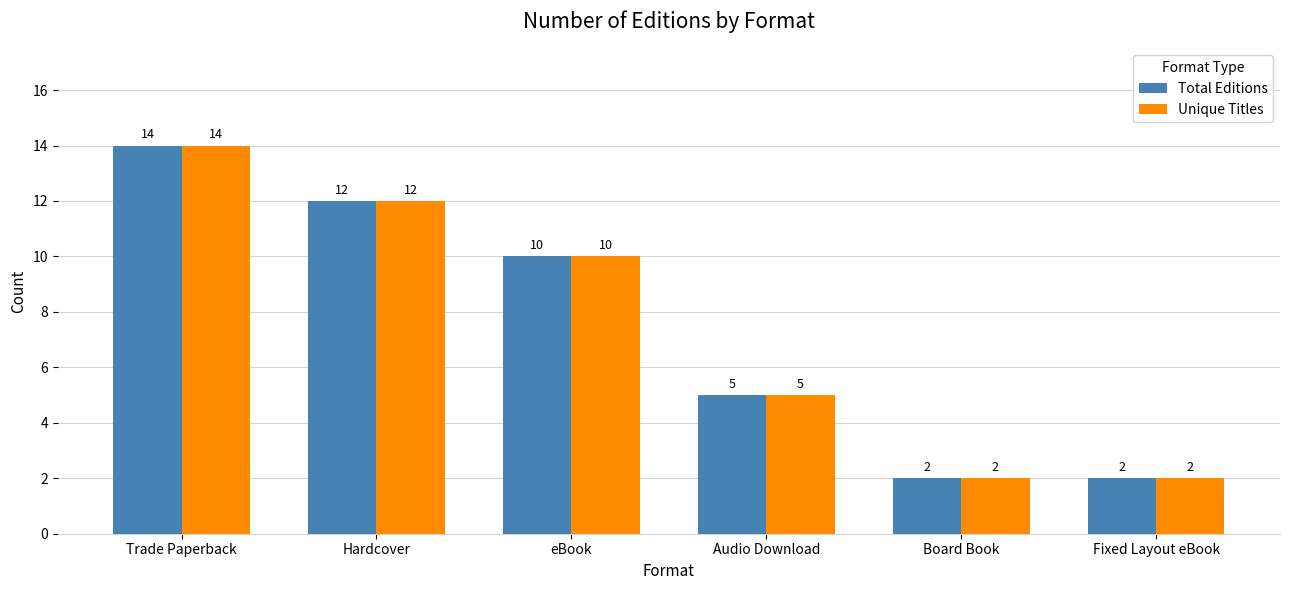

At which category is the sum across all series the highest?

Trade Paperback